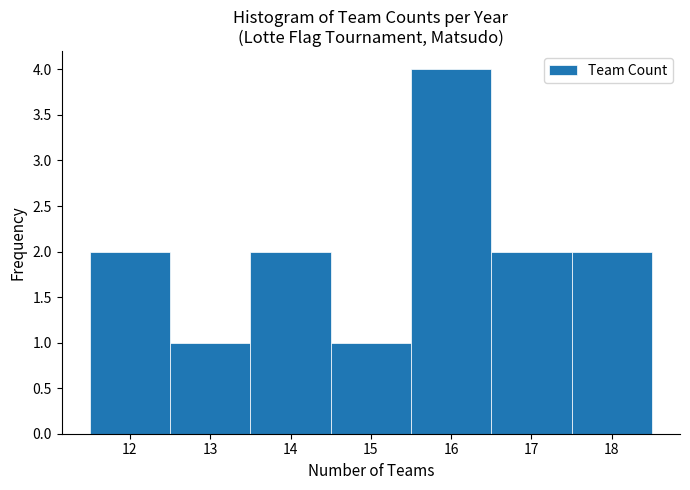

Which range on the x-axis has the tallest bar?

15.5 to 16.5